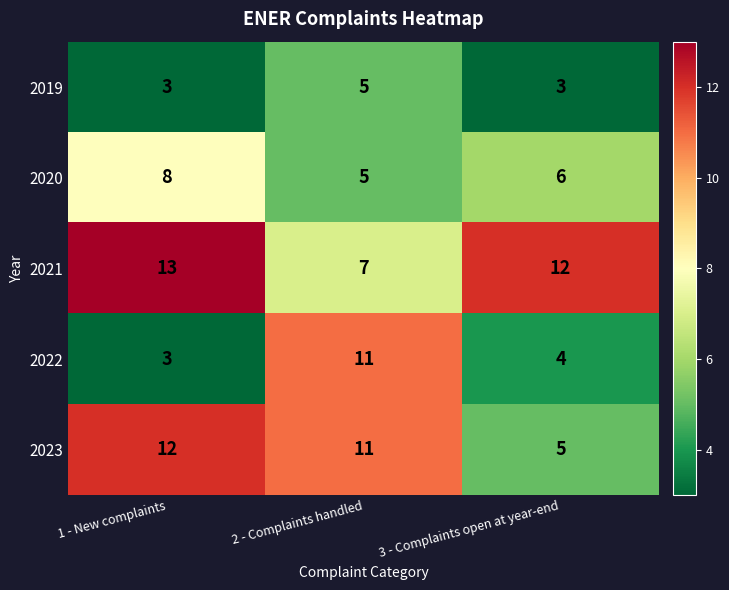

Reading left to right, what are all the values shown in this chart?

2019: 1 - New complaints=3	2 - Complaints handled=5	3 - Complaints open at year-end=3
2020: 1 - New complaints=8	2 - Complaints handled=5	3 - Complaints open at year-end=6
2021: 1 - New complaints=13	2 - Complaints handled=7	3 - Complaints open at year-end=12
2022: 1 - New complaints=3	2 - Complaints handled=11	3 - Complaints open at year-end=4
2023: 1 - New complaints=12	2 - Complaints handled=11	3 - Complaints open at year-end=5